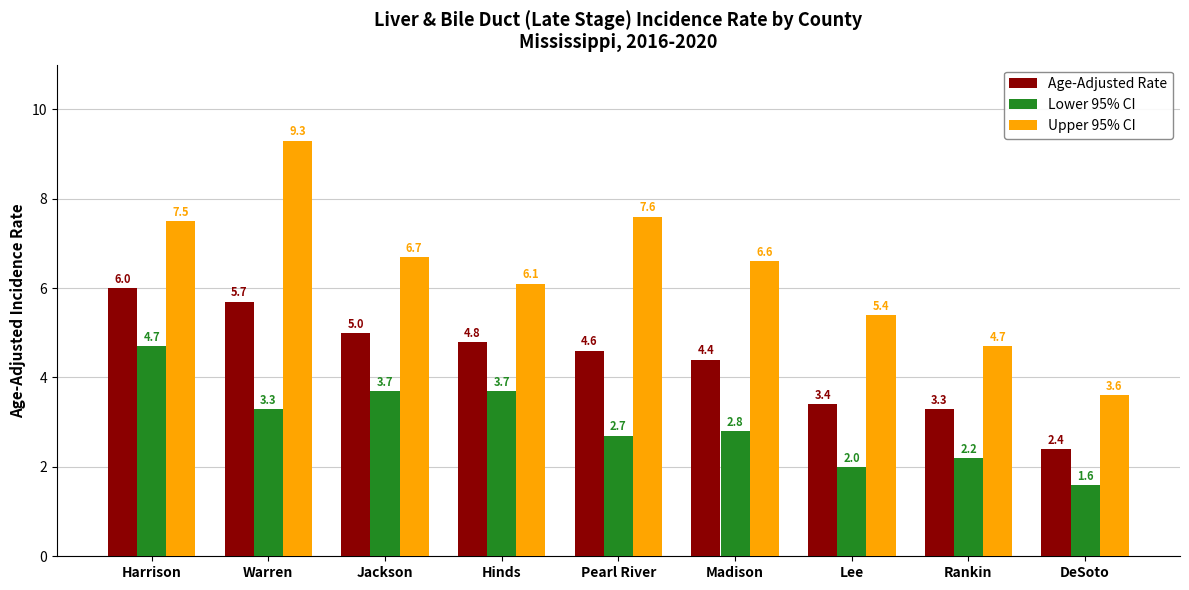

What is the label of the 8th bar from the right?

Warren